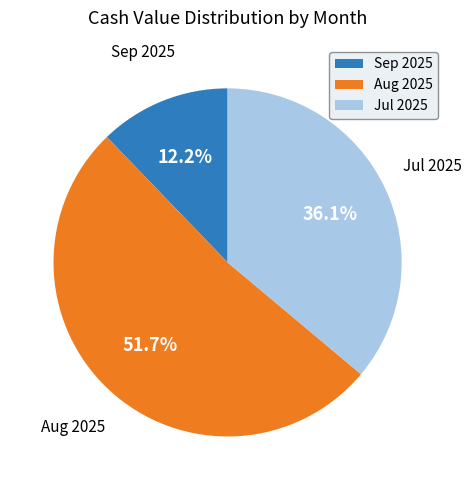

To the nearest percent, what is the average slice percentage?

33%